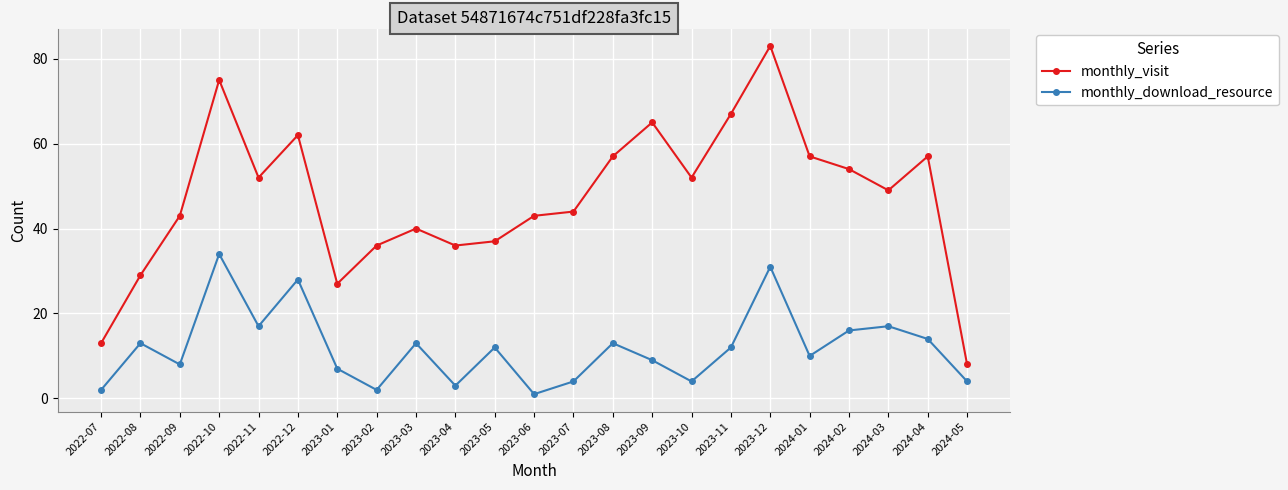

At how many categories does at least one series exceed 32?

19